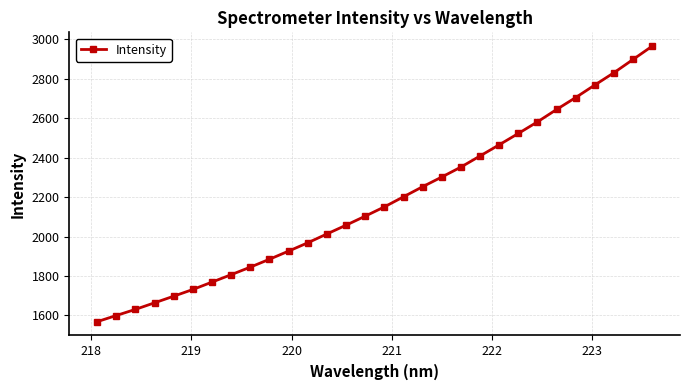

How many values are below 2150?

15